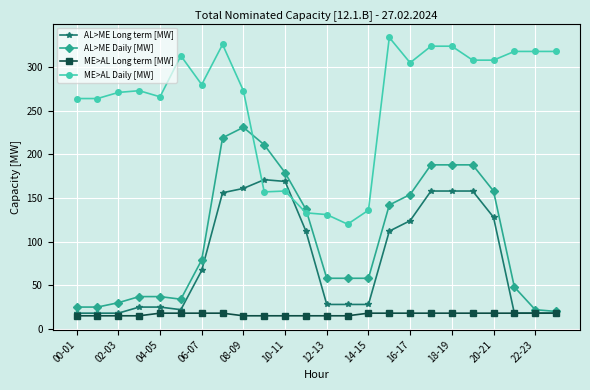

At how many categories does at least one series exceed 71?

24